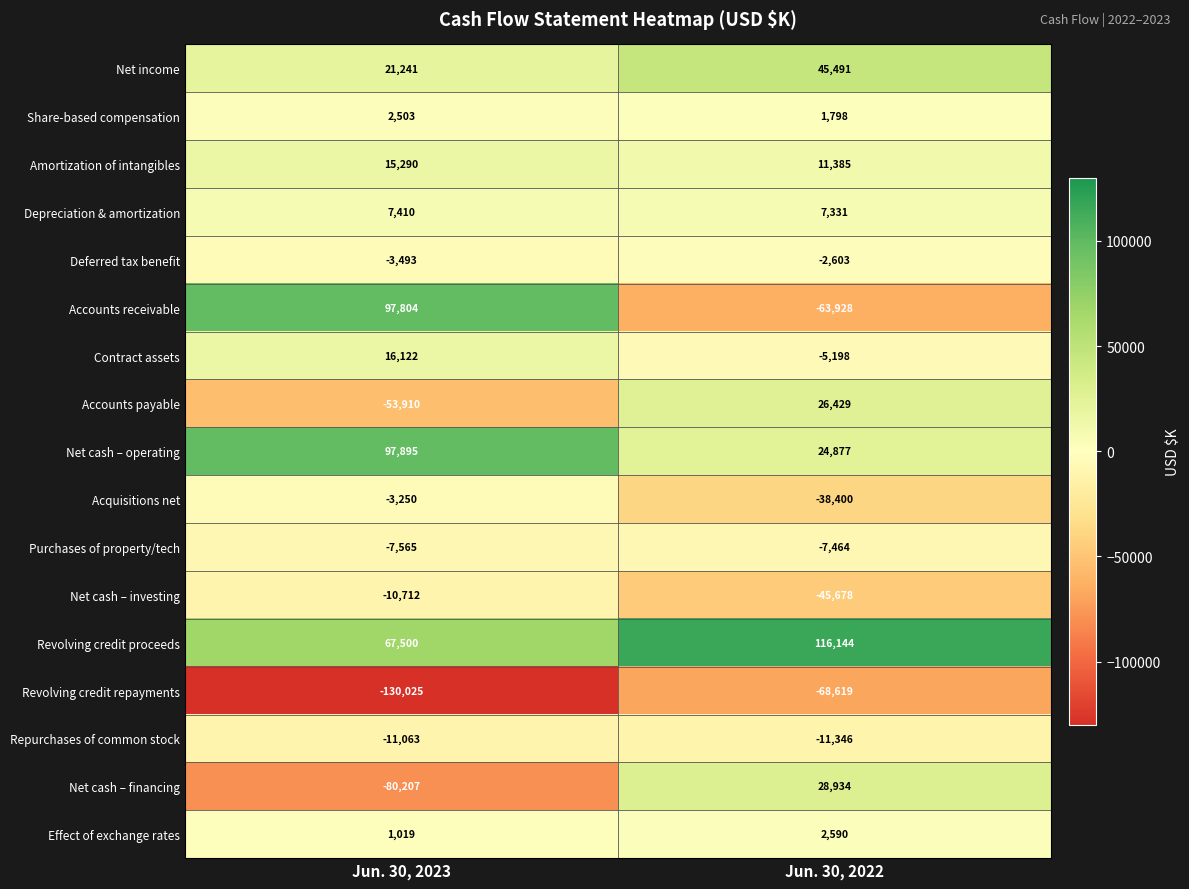

List the series in order of their peak value, highest first.

Revolving credit proceeds, Net cash – operating, Accounts receivable, Net income, Net cash – financing, Accounts payable, Contract assets, Amortization of intangibles, Depreciation & amortization, Effect of exchange rates, Share-based compensation, Deferred tax benefit, Acquisitions net, Purchases of property/tech, Net cash – investing, Repurchases of common stock, Revolving credit repayments